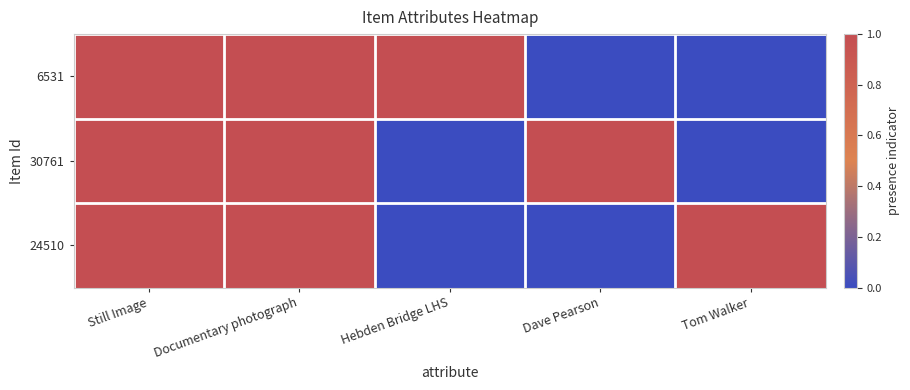

Count the number of data series in this chart.

3